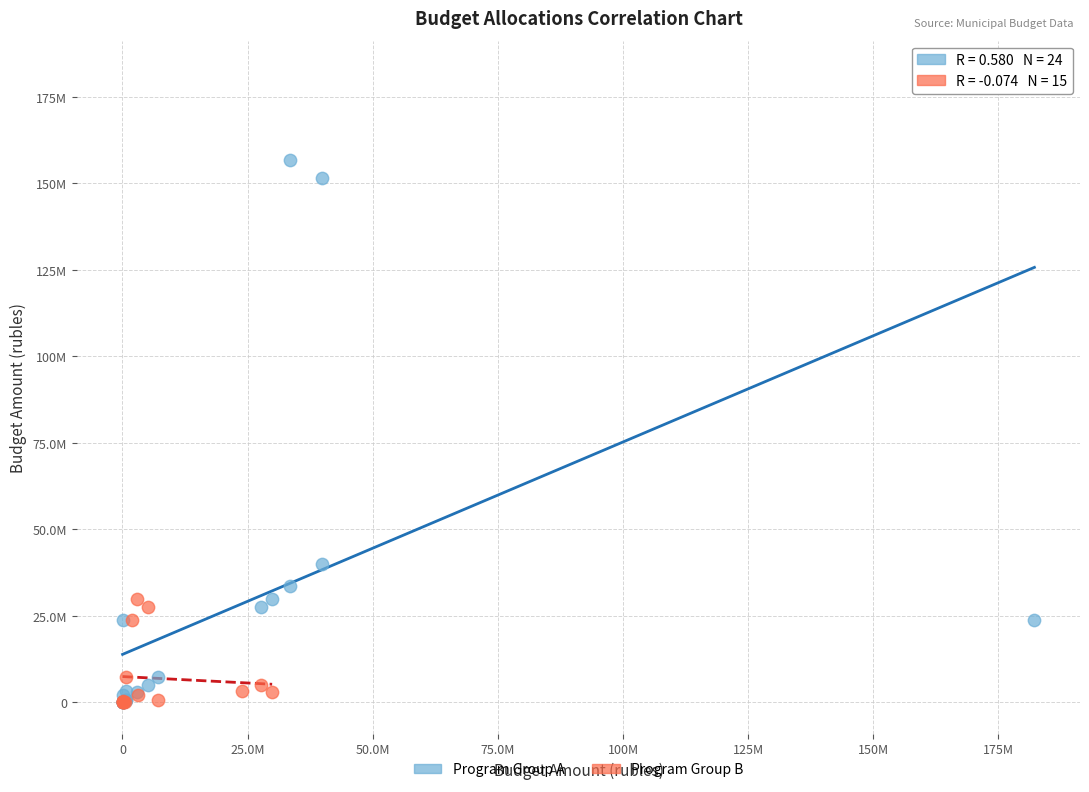

What are all the series names shown in the legend?

Program Group A, Program Group B